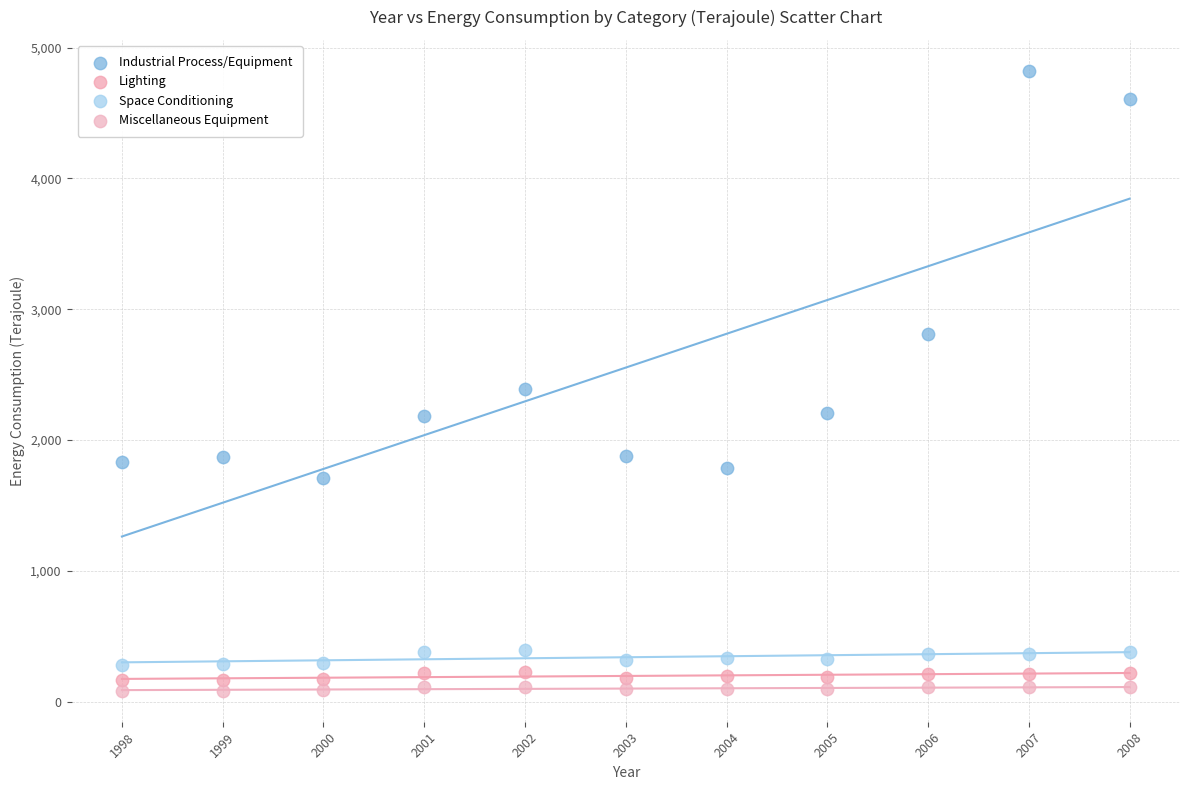

Across all data points, what is the range of Y values (max minus min)?

4739